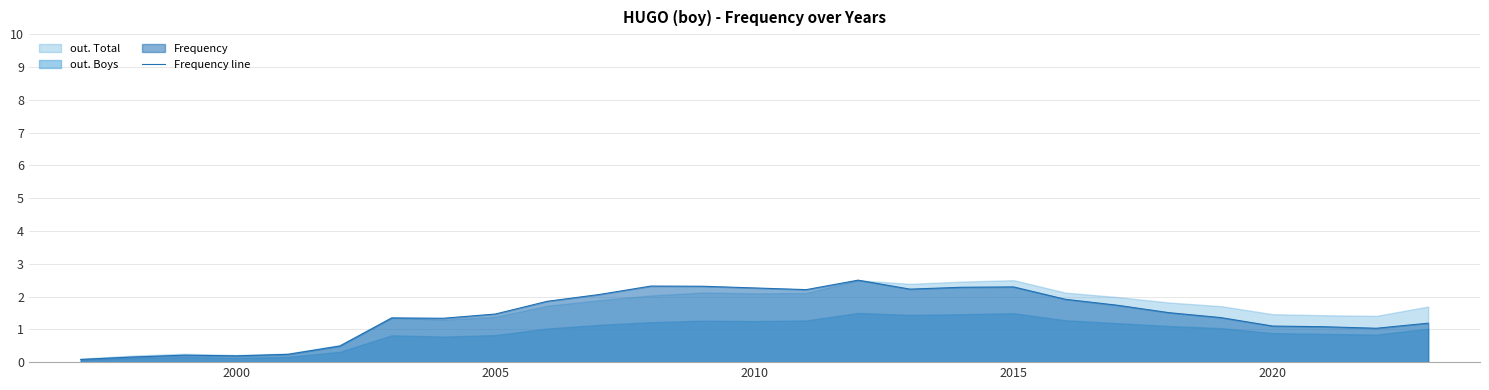

True or false: the data has more than 2 interior local peaks.

True